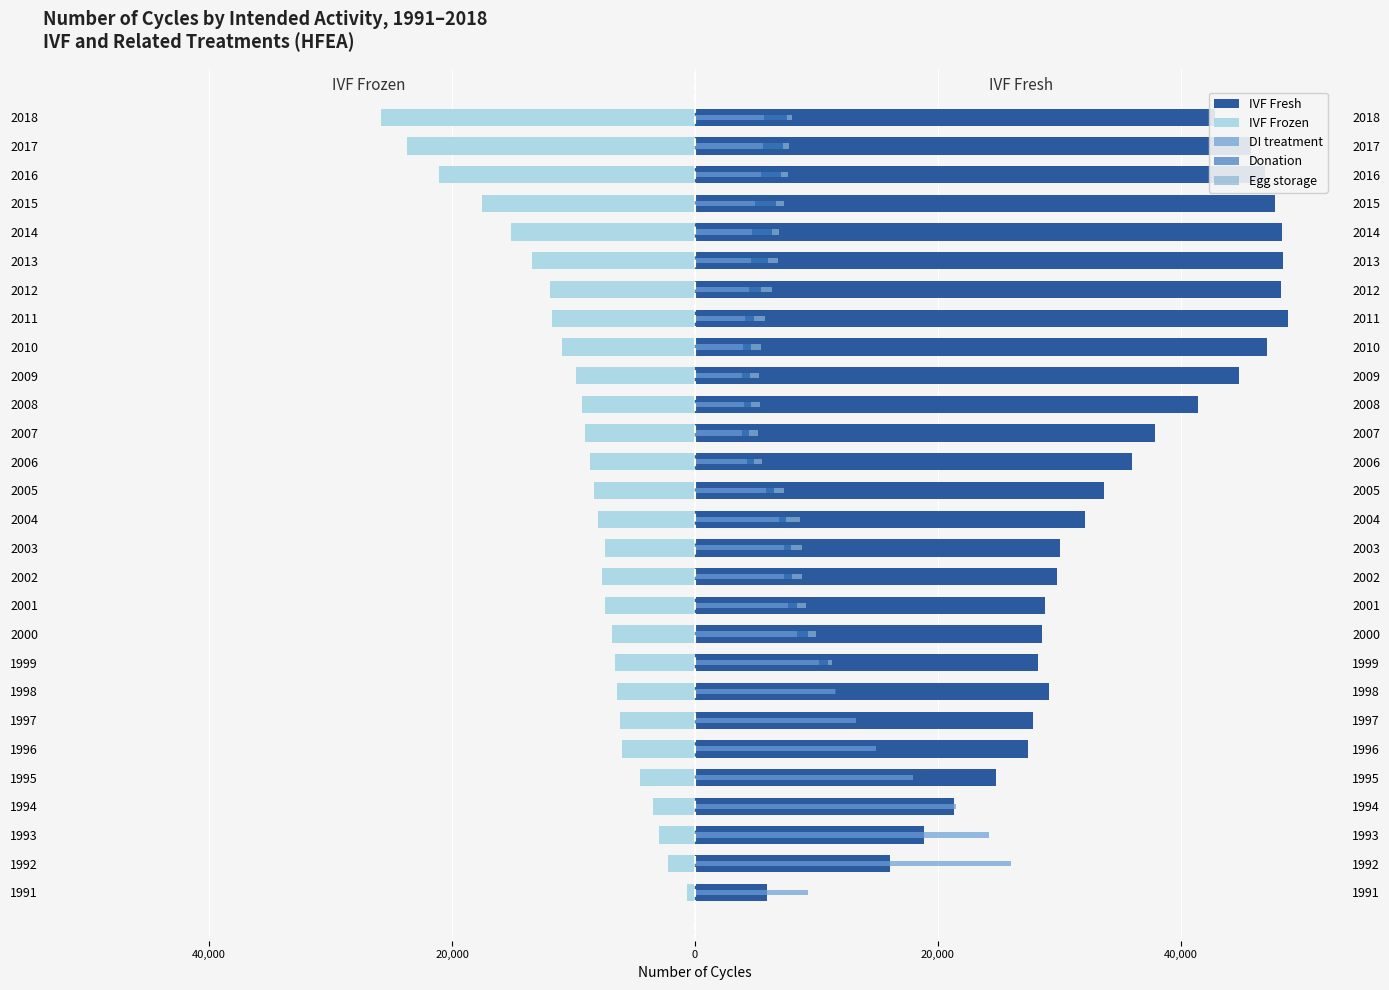

Reading right to left, list all the values displayed in this chart.

IVF Fresh: 42835	45818	46895	47759	48316	48391	48279	48814	47075	44813	41412	37858	36017	33647	32144	30042	29798	28819	28560	28234	29176	27818	27441	24760	21353	18856	16018	5955
IVF Frozen: -25889	-23753	-21111	-17542	-15191	-13421	-11927	-11735	-10929	-9796	-9336	-9061	-8612	-8316	-7951	-7451	-7651	-7411	-6850	-6594	-6447	-6177	-5991	-4546	-3495	-2944	-2233	-696
DI treatment: 5651	5616	5456	4972	4705	4642	4478	4108	3951	3898	3999	3900	4254	5882	6915	7329	7334	7620	8410	10199	11564	13282	14902	17966	21463	24227	25996	9296
Donation: 1916	1663	1636	1735	1620	1393	973	714	657	594	628	553	578	596	557	556	645	809	874	746	11	0	0	0	0	0	0	0
Egg storage: 381	447	576	620	628	765	862	909	854	800	755	747	718	848	1148	919	828	701	675	302	0	0	0	0	0	0	0	0